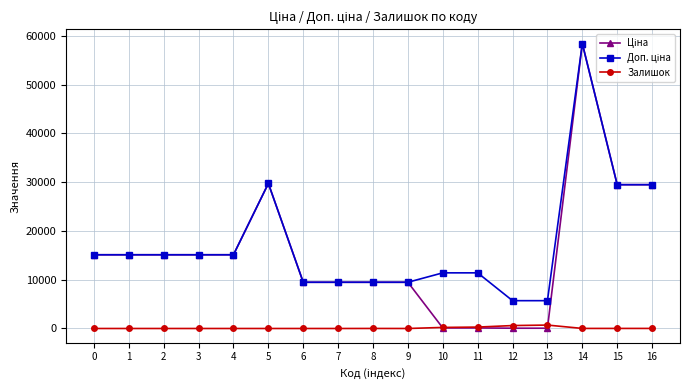

What is the total value across all series at 7?

18960.1